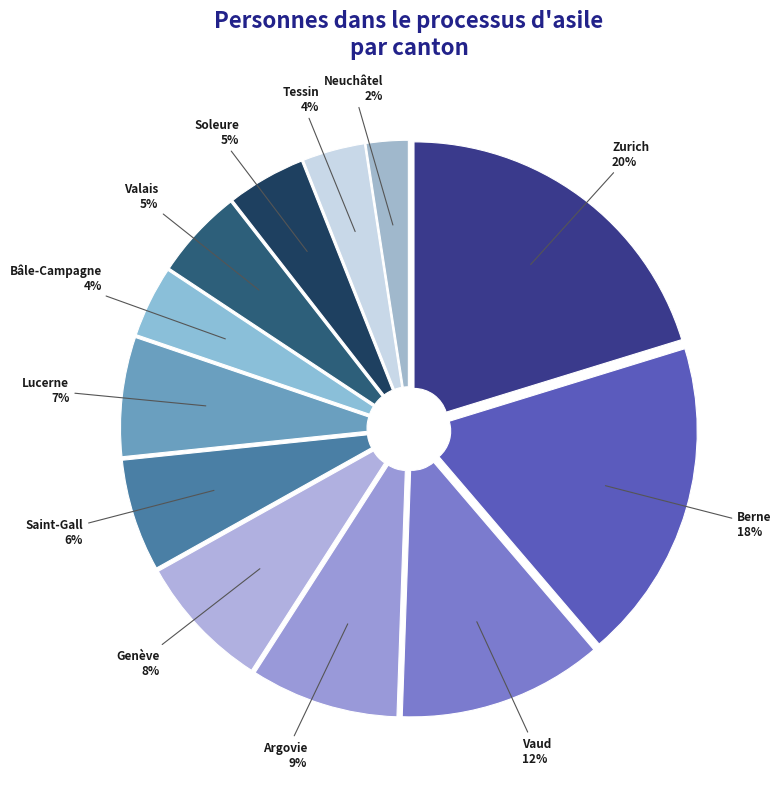

To the nearest percent, what portion does Neuchâtel represent?

2%